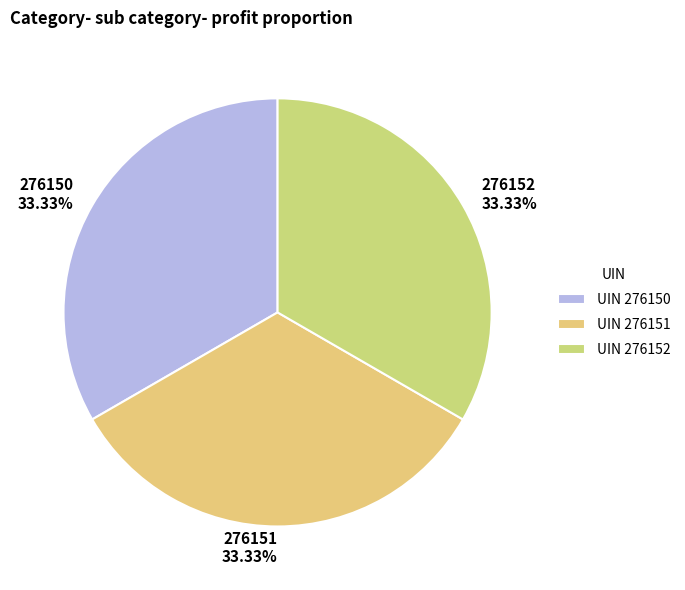

Is there any slice that represents more than half of the pie?

No